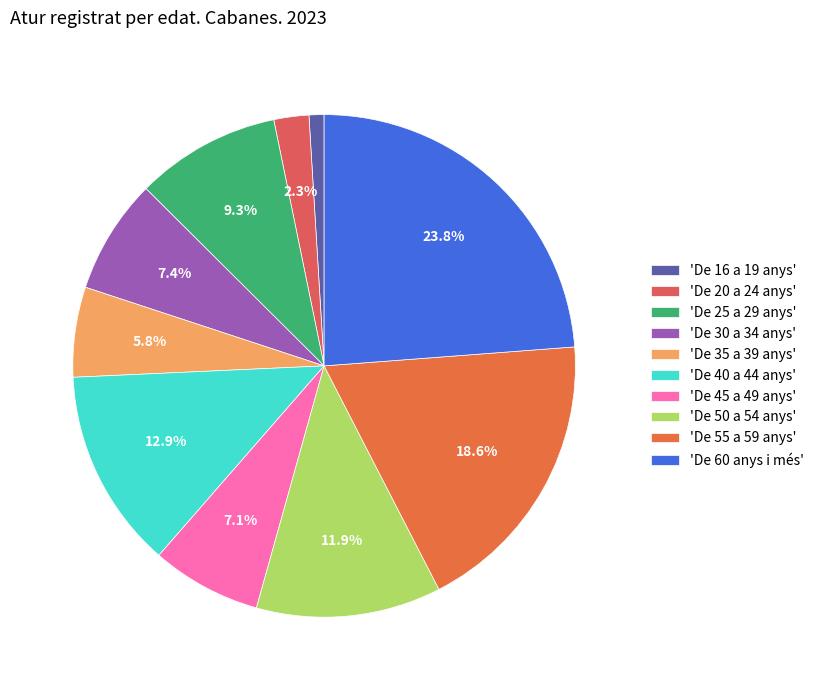

How many slices are in this pie chart?

10